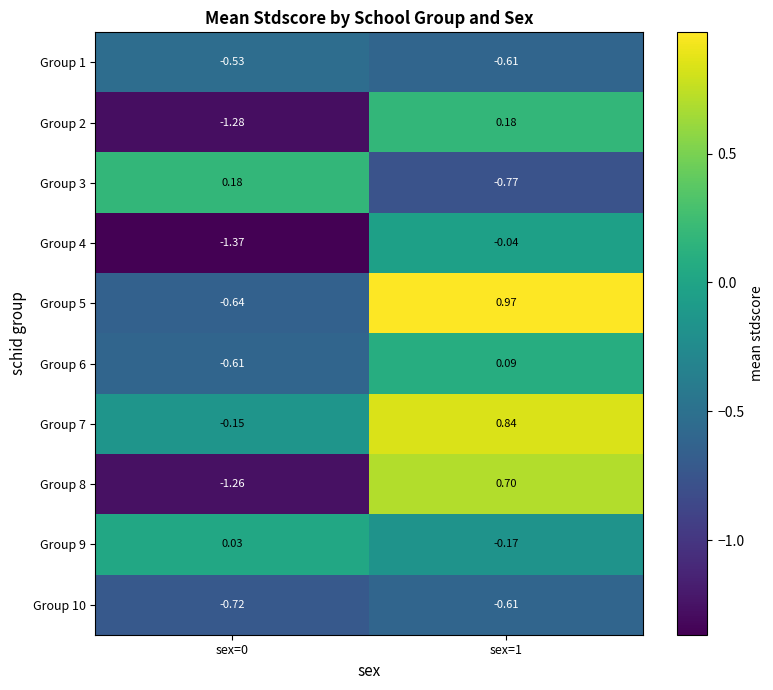

How many distinct data groups are displayed?

10